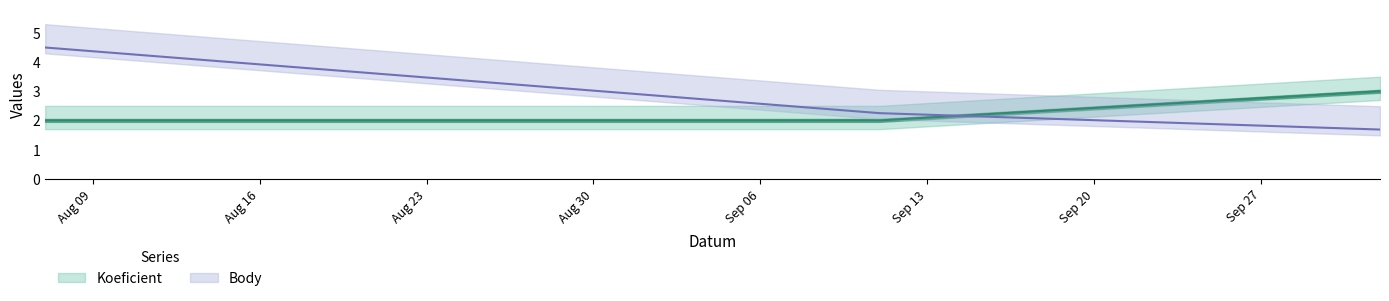

List the series in order of their peak value, highest first.

Body, Koeficient